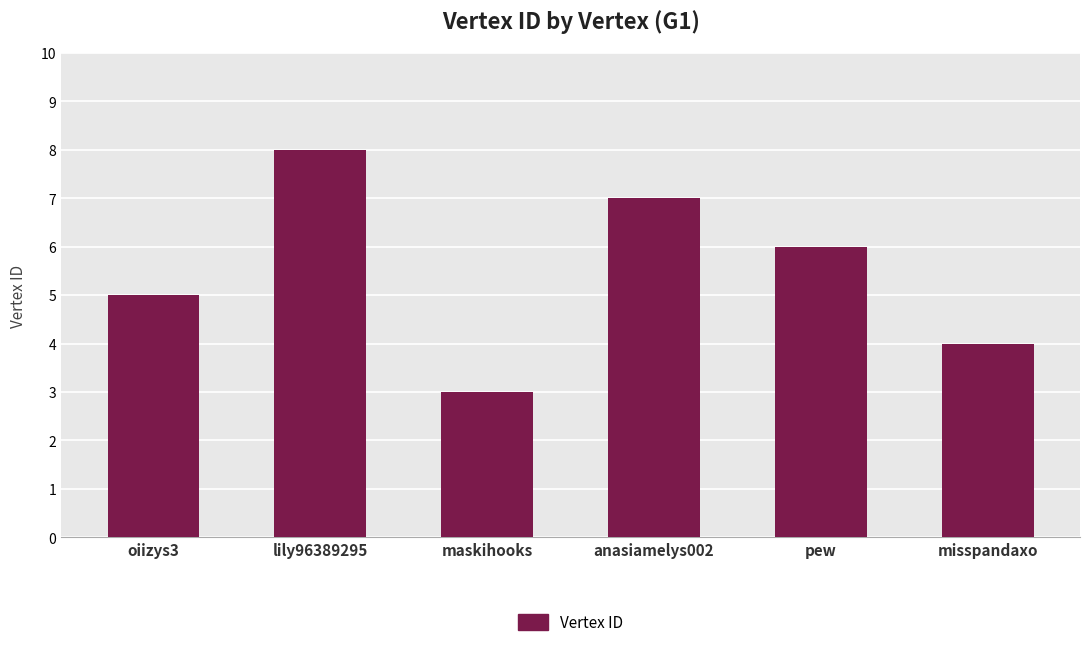

Reading left to right, what are all the values shown in this chart?

5	8	3	7	6	4